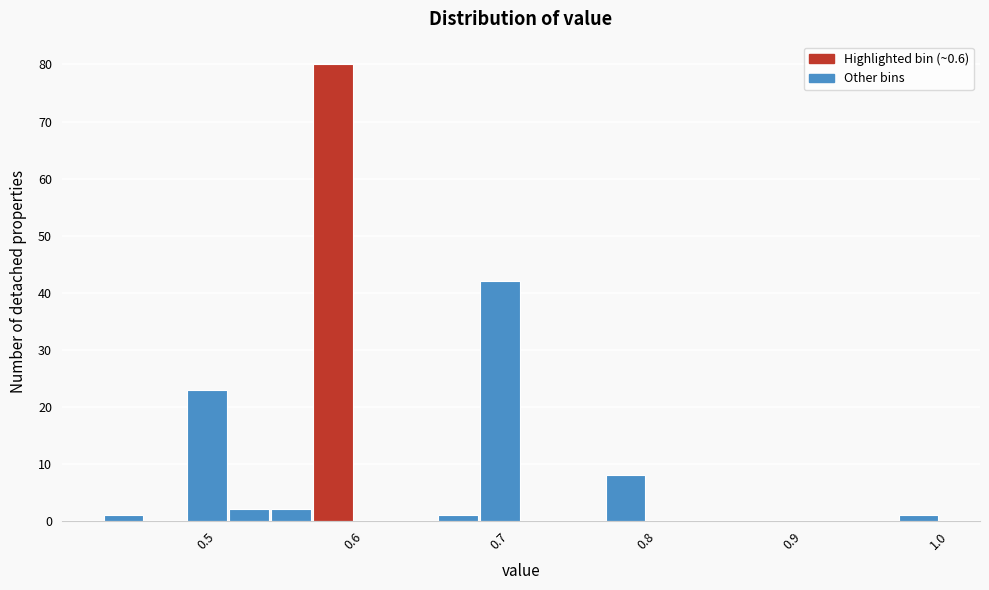

Read against the x-axis, roughly where is the centre of the tallest bar?

0.59